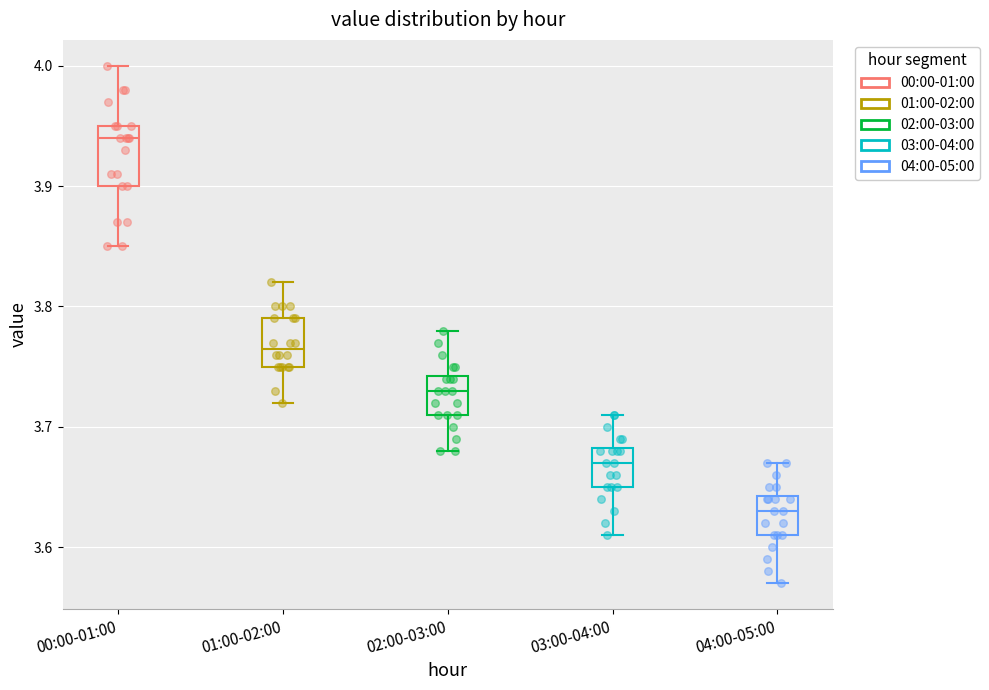

Reading left to right, transcribe this box plot: for each box, give where its median line is, the range the box spans, and where its two whiskers end, as read against the y-axis. The values are not printed on the chart, so give them approximately, as read against the axis.

00:00-01:00: median 3.94, box 3.90 to 3.95, whiskers 3.85 to 4.00
01:00-02:00: median 3.77, box 3.75 to 3.79, whiskers 3.72 to 3.82
02:00-03:00: median 3.73, box 3.71 to 3.74, whiskers 3.68 to 3.78
03:00-04:00: median 3.67, box 3.65 to 3.68, whiskers 3.61 to 3.71
04:00-05:00: median 3.63, box 3.61 to 3.64, whiskers 3.57 to 3.67